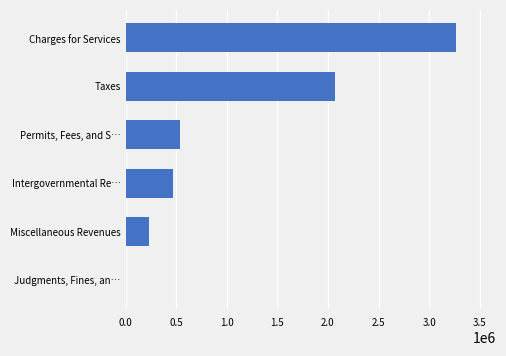

Between Permits, Fees, and S… and Taxes, which is larger?

Taxes